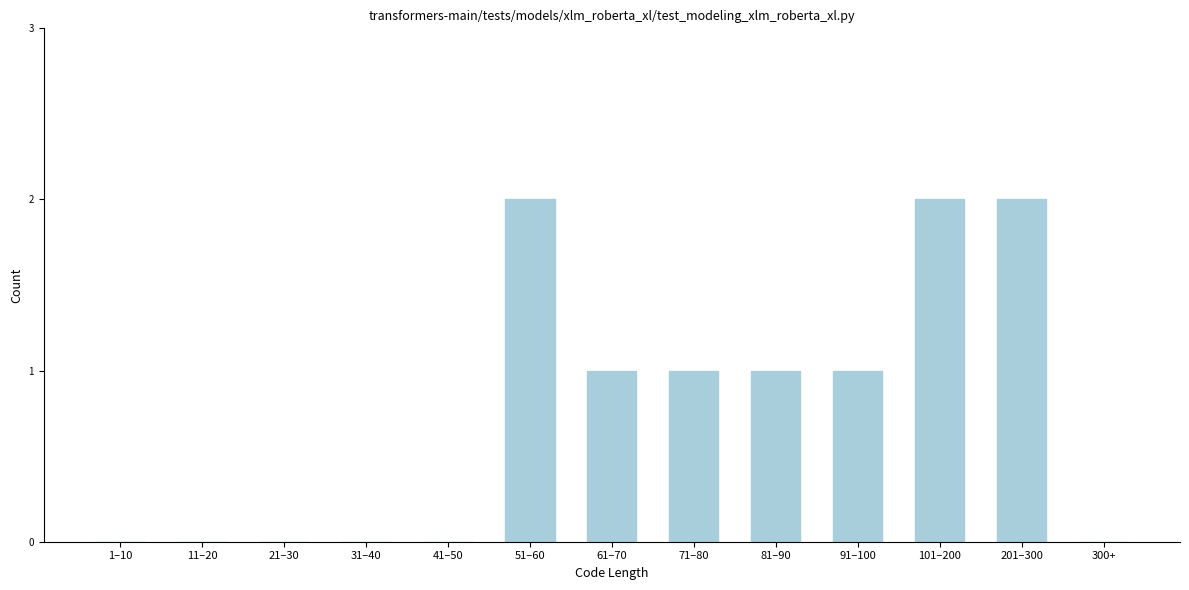

Reading right to left, list all the values displayed in this chart.

300+=0	201–300=2	101–200=2	91–100=1	81–90=1	71–80=1	61–70=1	51–60=2	41–50=0	31–40=0	21–30=0	11–20=0	1–10=0